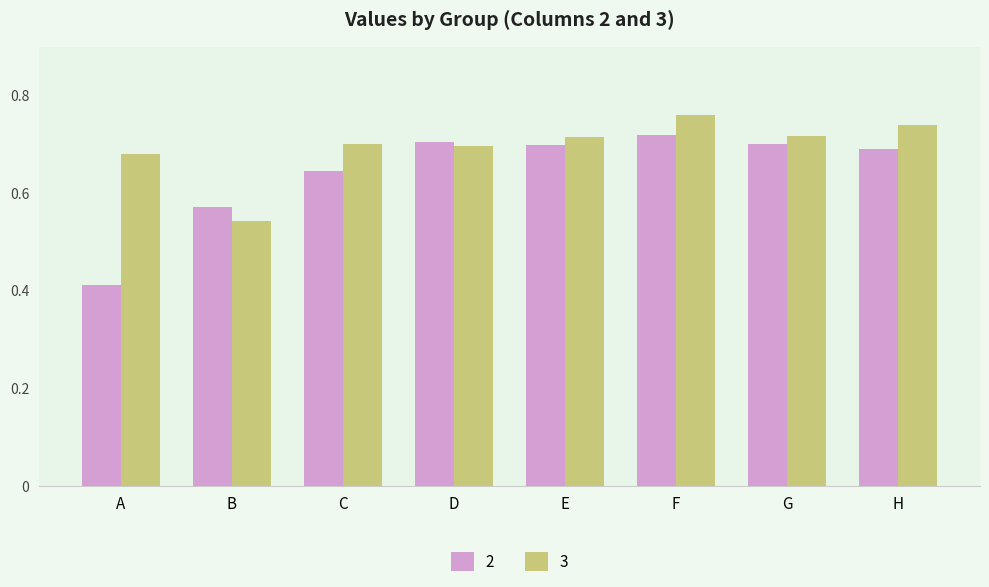

Which series has the largest total across all categories?

3